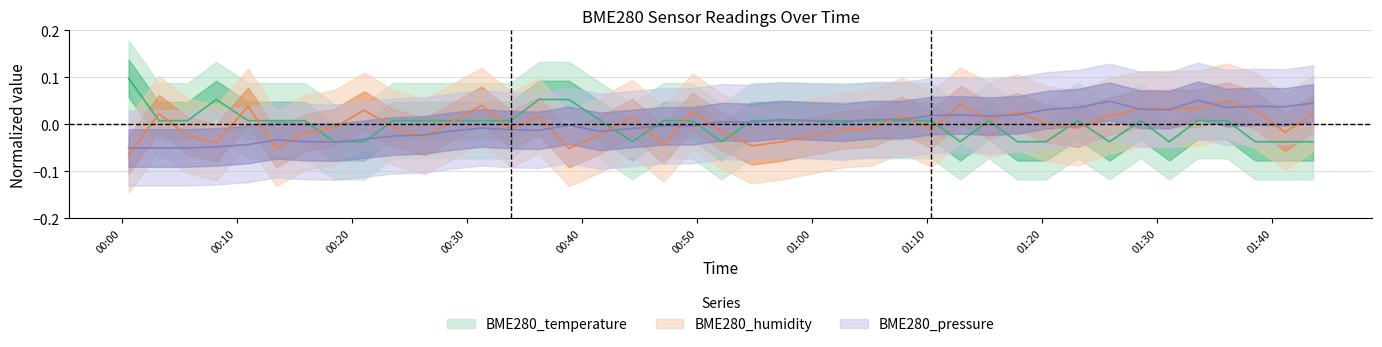

Between 2022/09/04 00:31:17 and 2022/09/04 00:52:07, which is larger?

2022/09/04 00:31:17